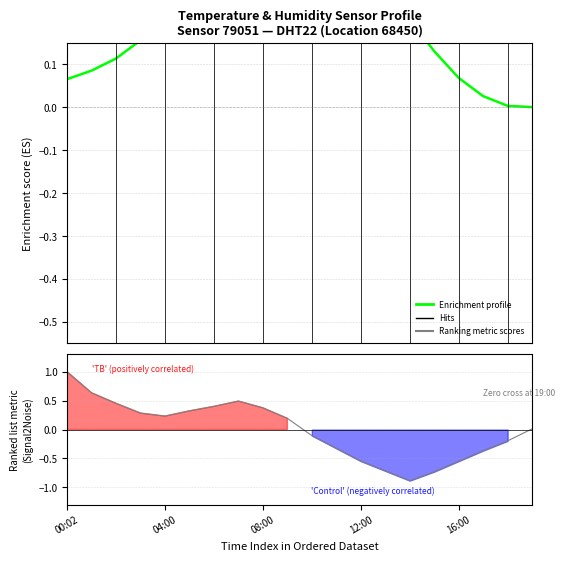

True or false: the data shows 0.2 at 12:00.

True